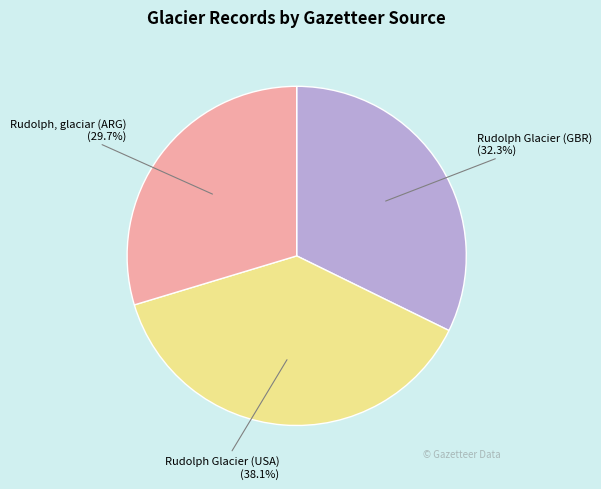

To the nearest percent, what is the average slice percentage?

33%